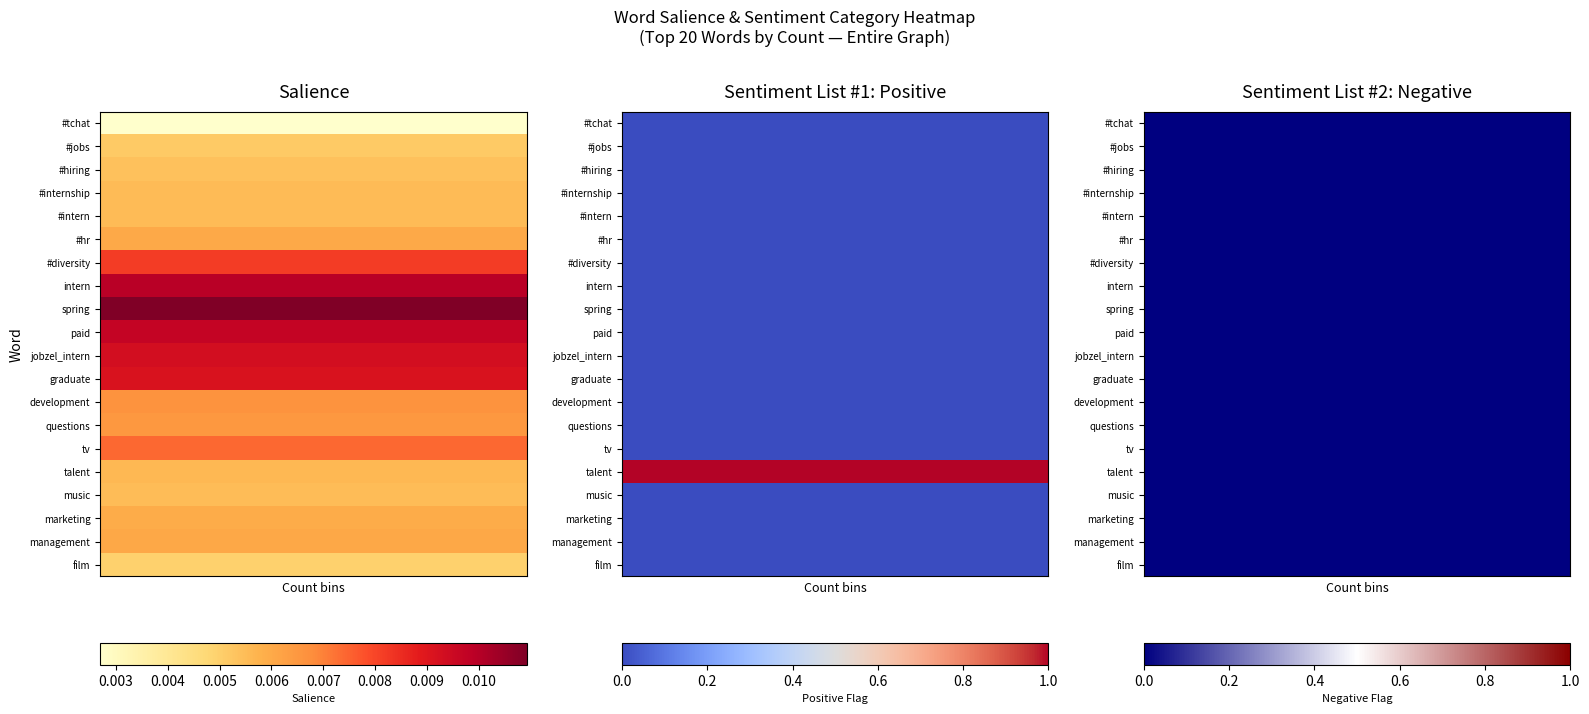

At how many categories does at least one series exceed 0?

2